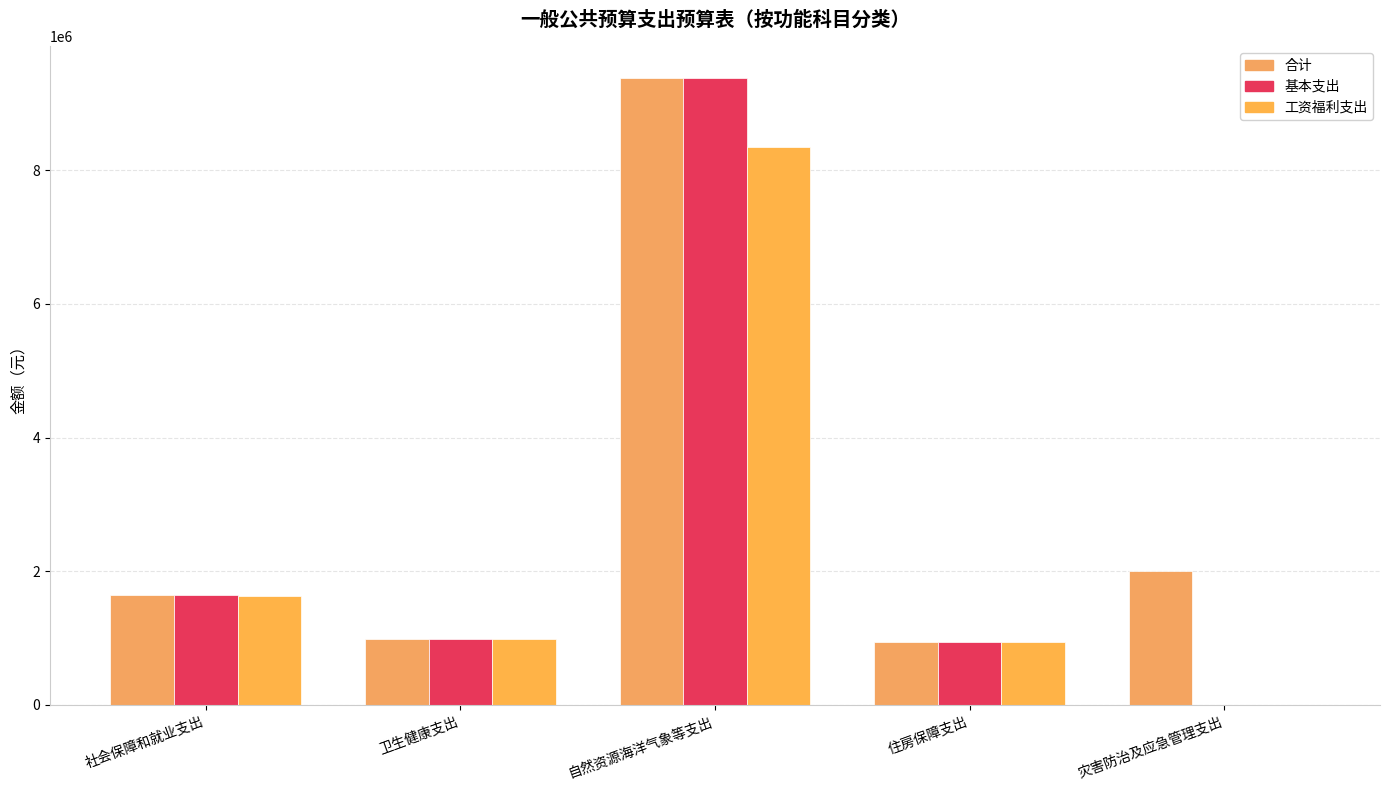

What is the label of the 3rd bar from the right?

自然资源海洋气象等支出